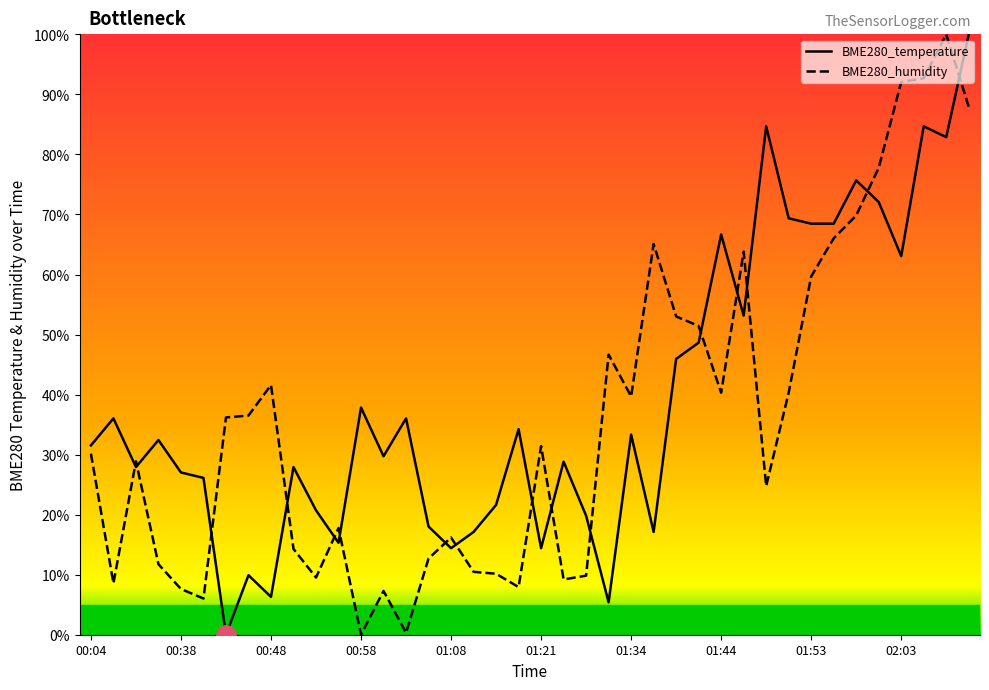

What is the maximum value for BME280_temperature?

100.0